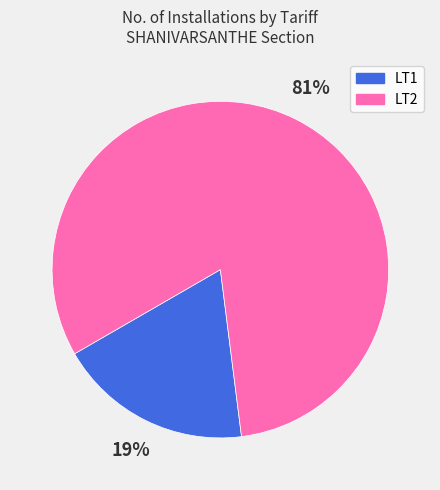

To the nearest percent, what is the average slice percentage?

50%